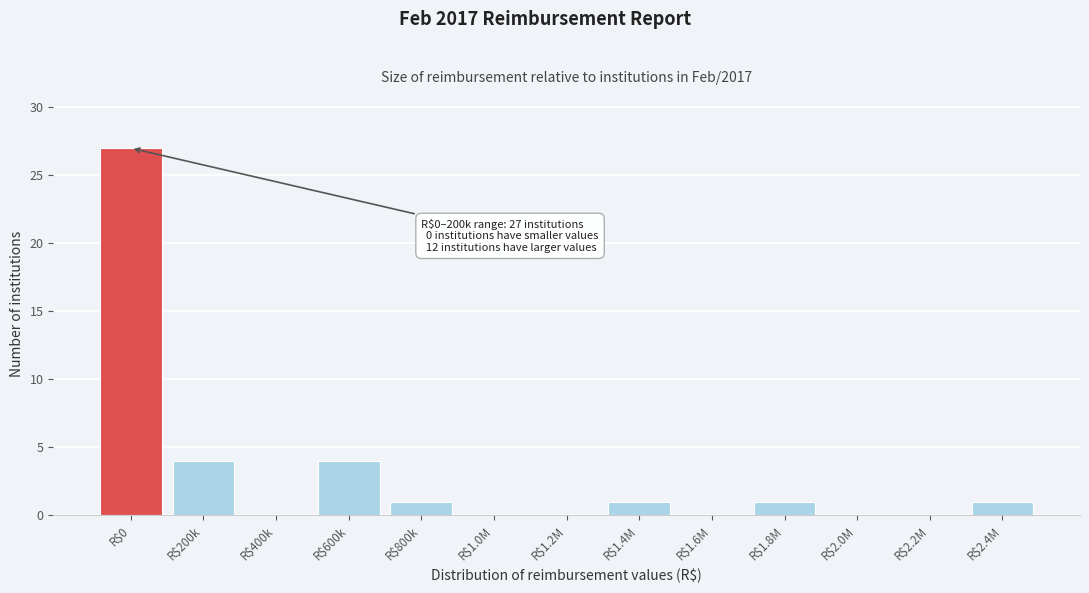

At which category does the chart reach its peak across all series?

R$0